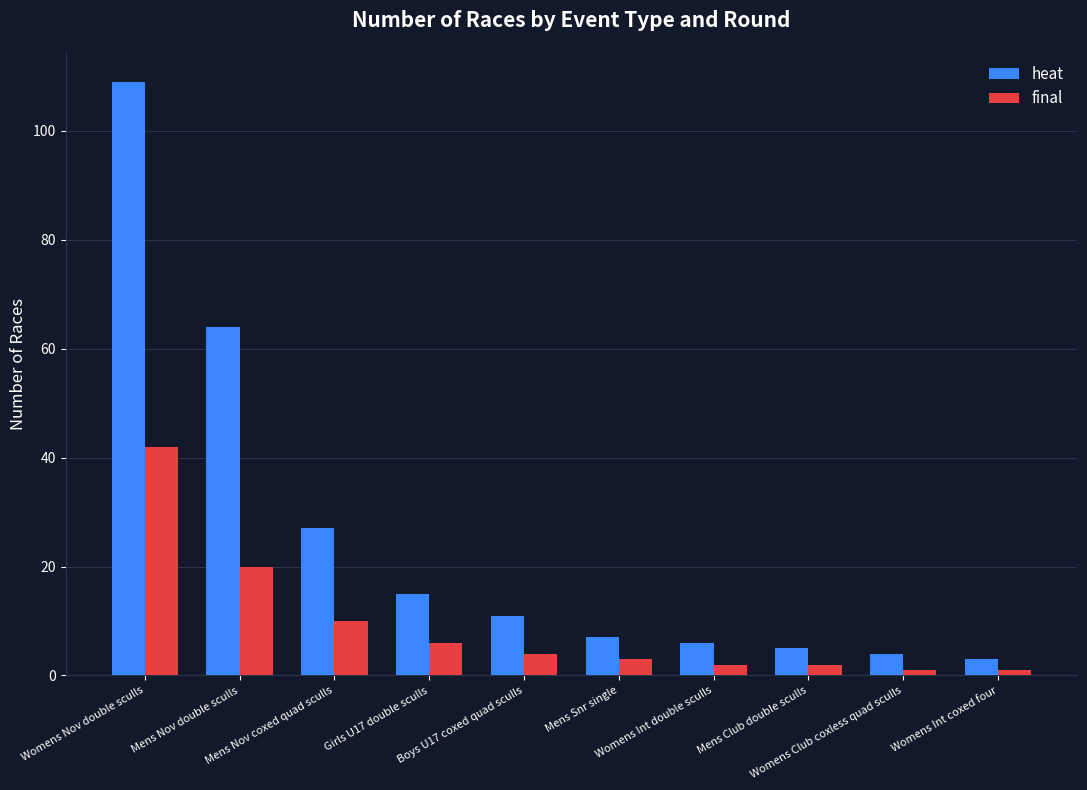

What is the greatest value displayed?

109